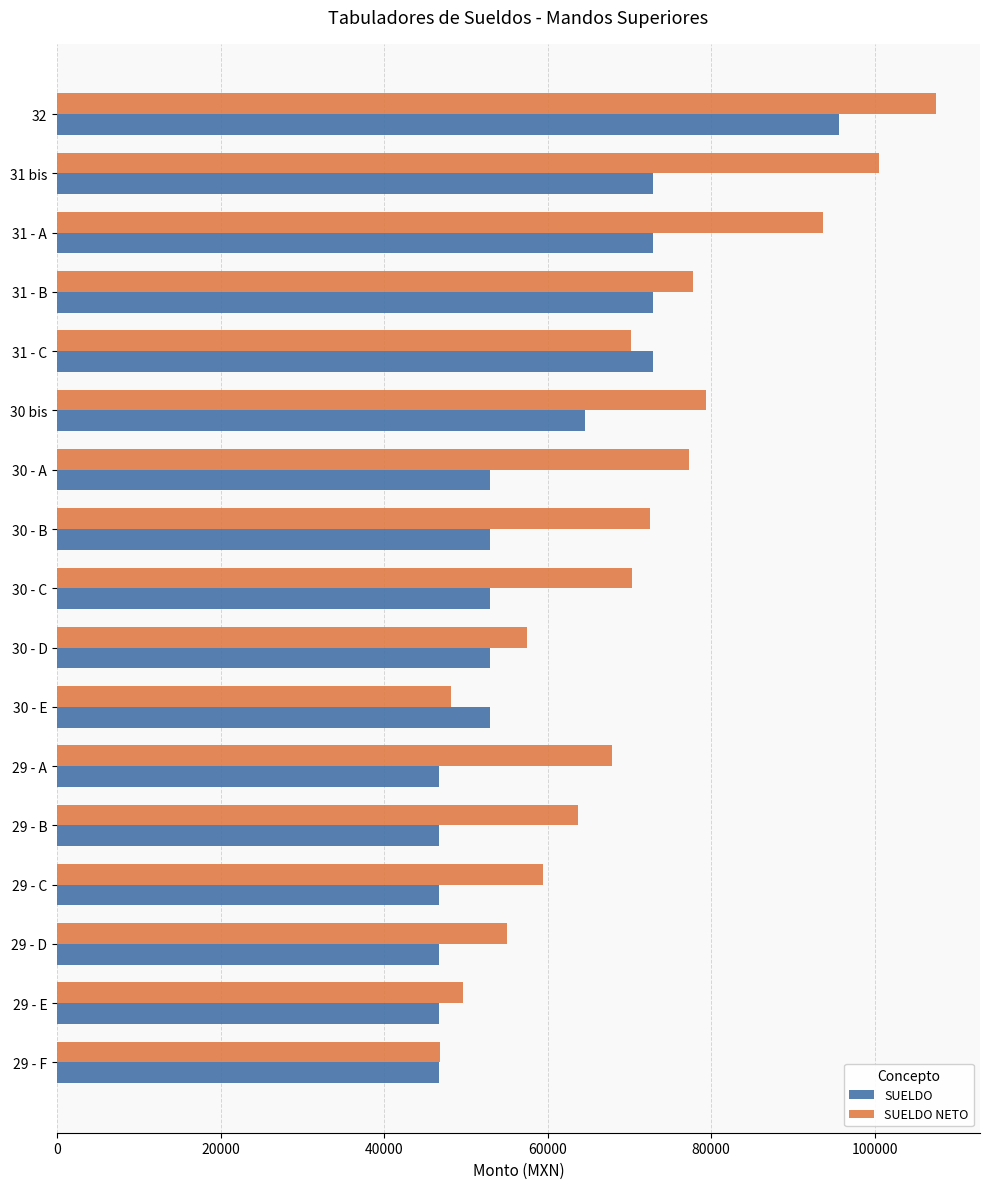

What is the minimum value for SUELDO NETO?

46809.2